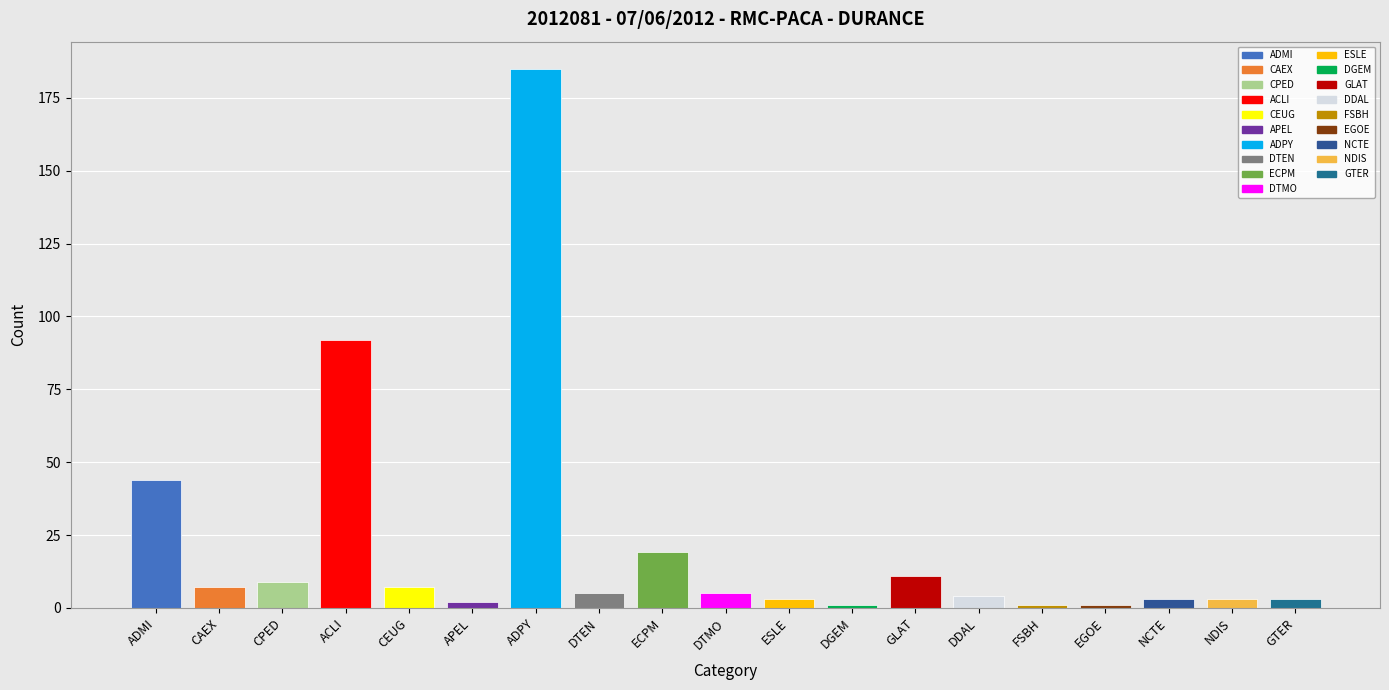

What is the sum of the values at CPED and DTEN?

14